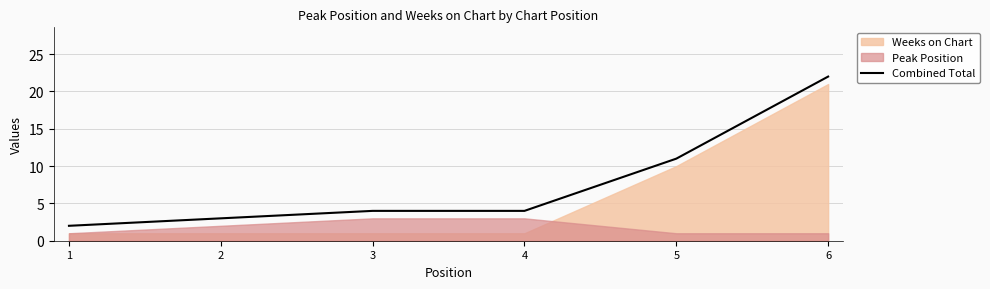

At which category does the chart reach its minimum across all series?

1